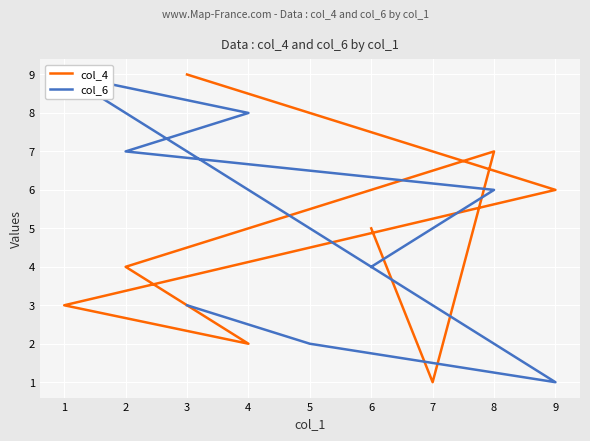

How many times do col_6 and col_4 cross each other?

4